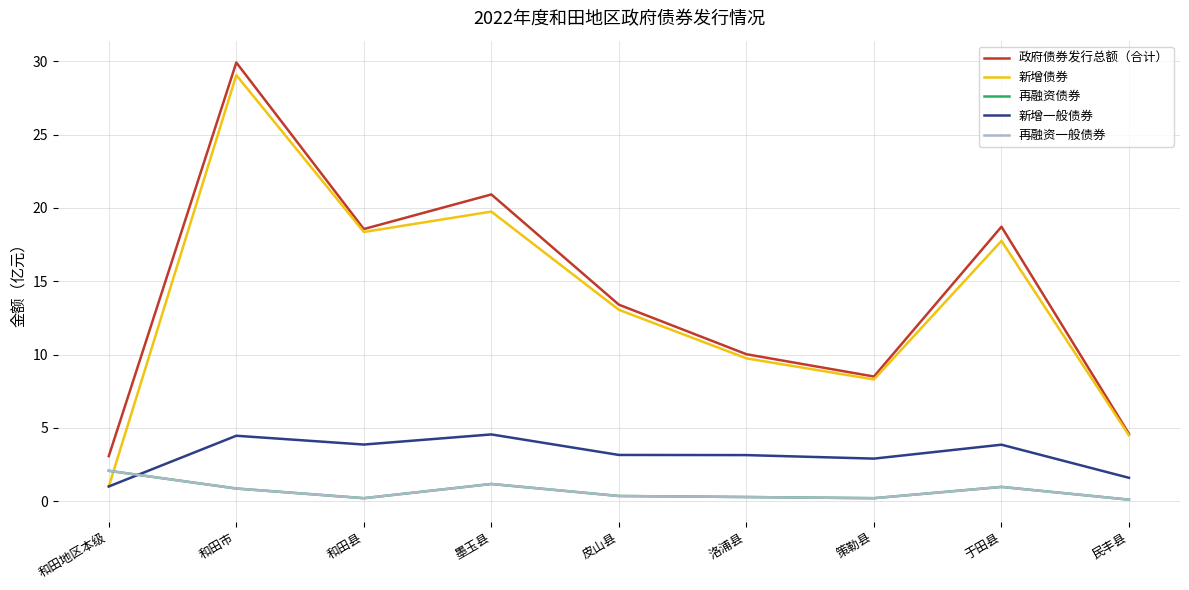

True or false: 再融资债券 and 政府债券发行总额（合计） cross at least once.

False